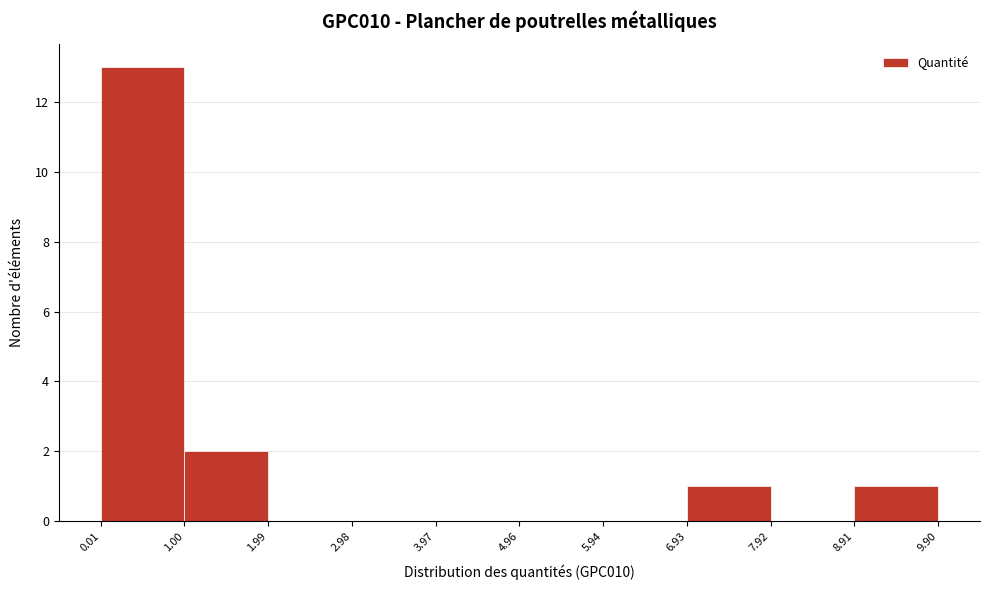

How tall is the bar that spans 0.01 to 1.00 on the x-axis? The values are not printed on the chart, so give them approximately, as read against the axis.

13